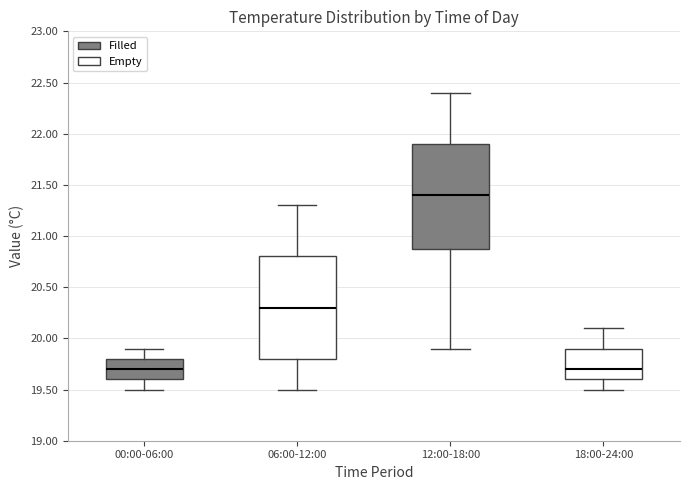

Reading left to right, transcribe this box plot: for each box, give where its median line is, the range the box spans, and where its two whiskers end, as read against the y-axis. The values are not printed on the chart, so give them approximately, as read against the axis.

00:00-06:00: median 19.7, box 19.6 to 19.8, whiskers 19.5 to 19.9
06:00-12:00: median 20.3, box 19.8 to 20.8, whiskers 19.5 to 21.3
12:00-18:00: median 21.4, box 20.9 to 21.9, whiskers 19.9 to 22.4
18:00-24:00: median 19.7, box 19.6 to 19.9, whiskers 19.5 to 20.1